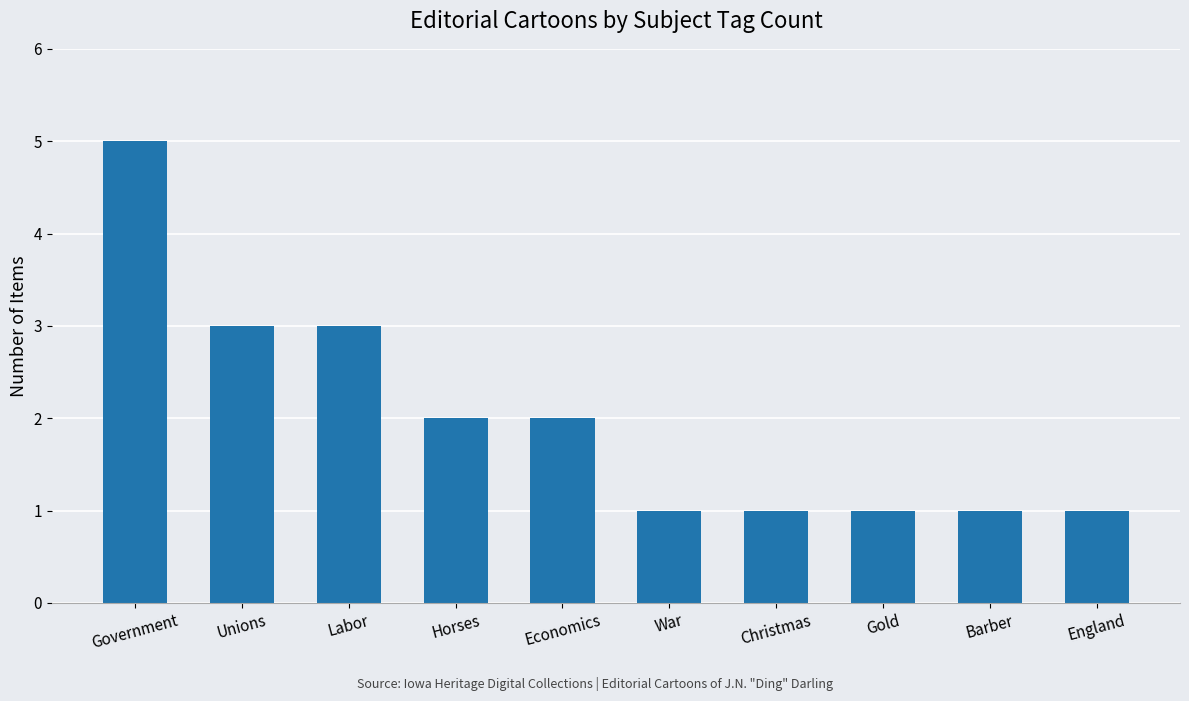

What is the approximate value at Unions?

3